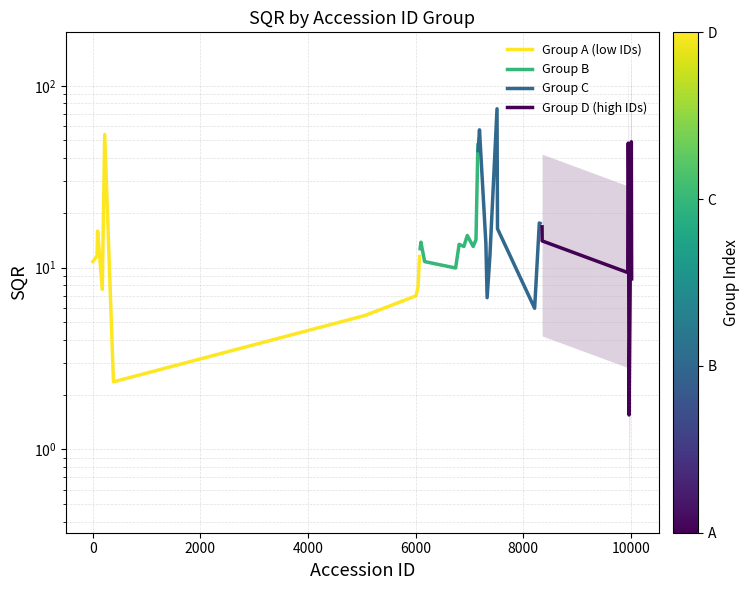

How many series are shown in this chart?

4